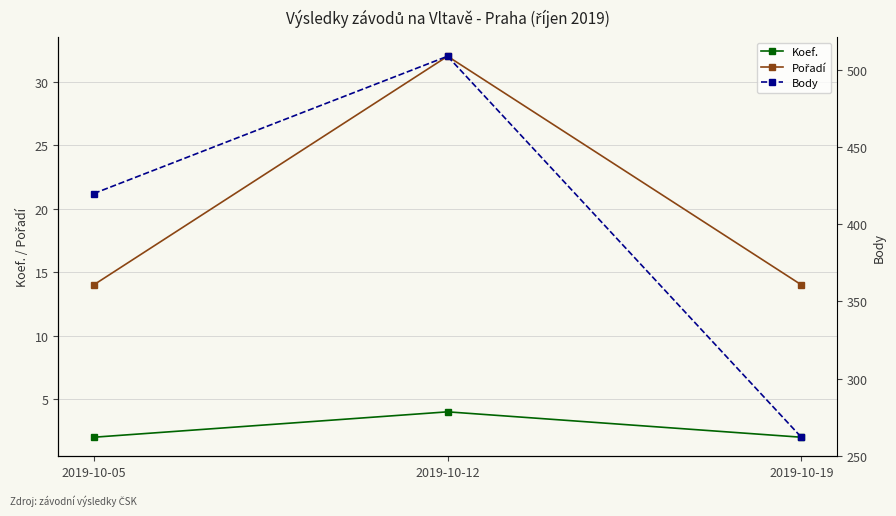

What is the sum of the Koef. values at 2019-10-05 and 2019-10-19?

4